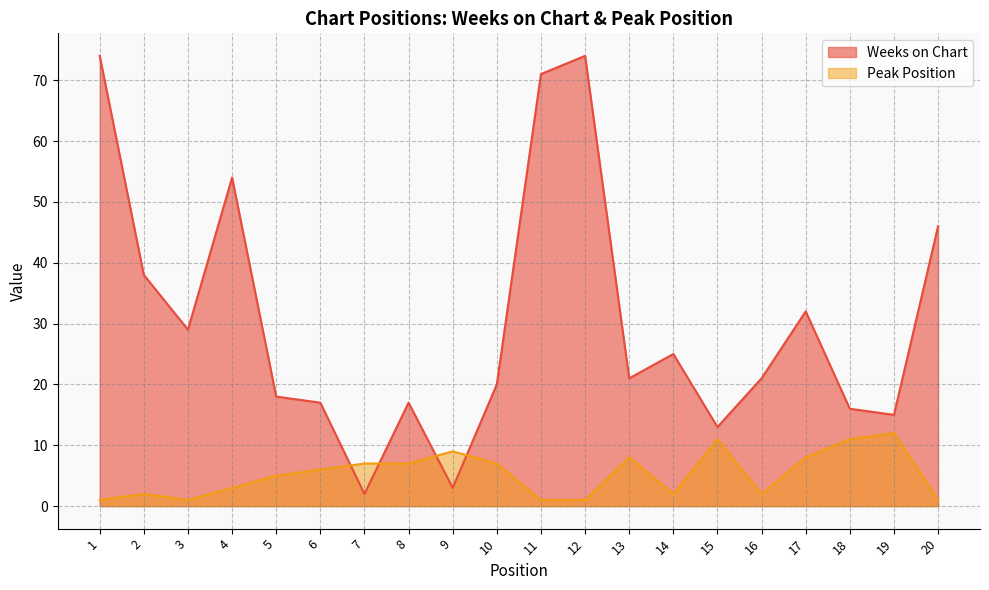

At how many categories does at least one series exceed 60?

3